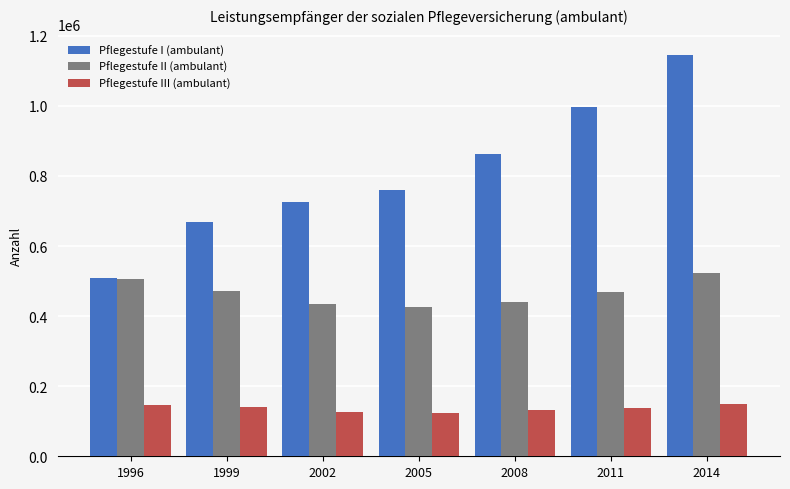

What is the minimum value shown in the chart?

124549